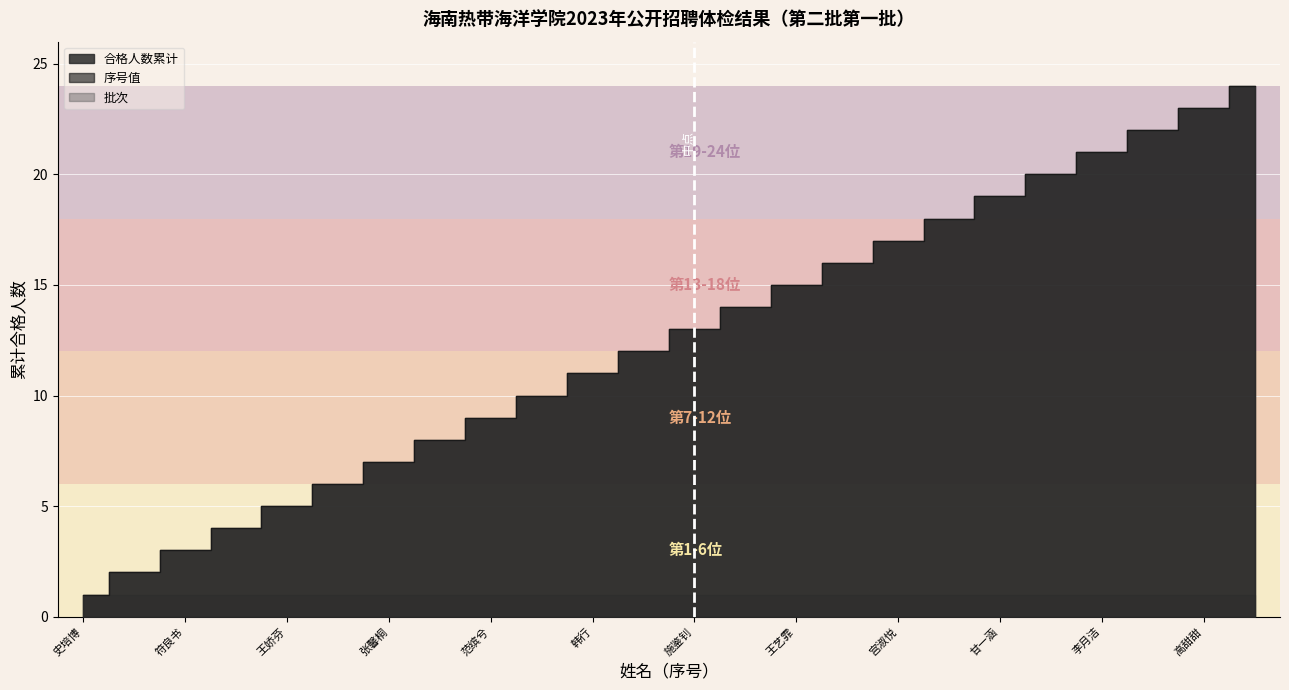

What position from the right is 李清月?

11